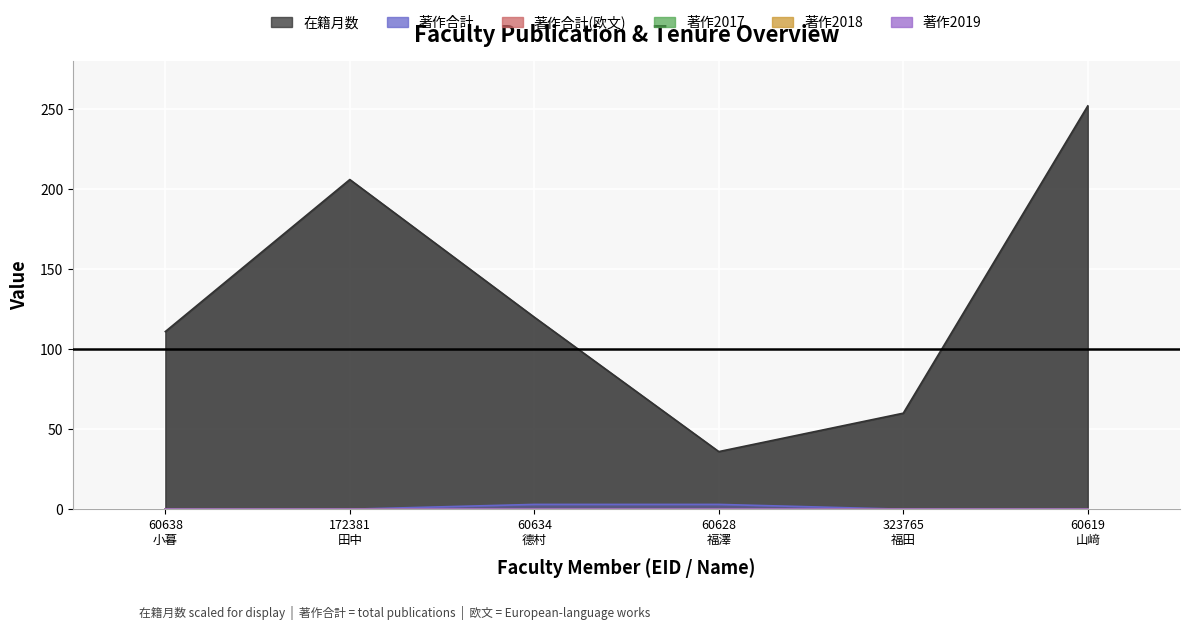

How many lines are shown in the chart?

6